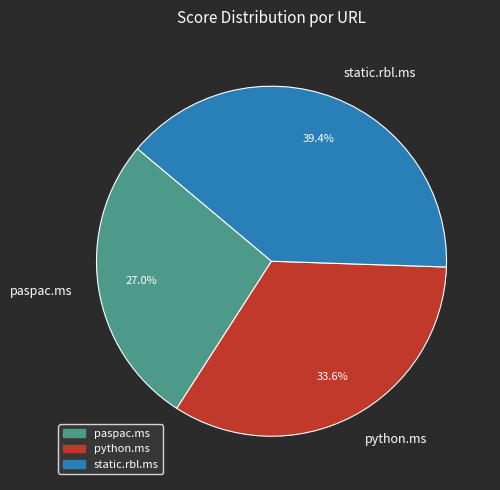

What is the largest slice in the pie chart?

static.rbl.ms